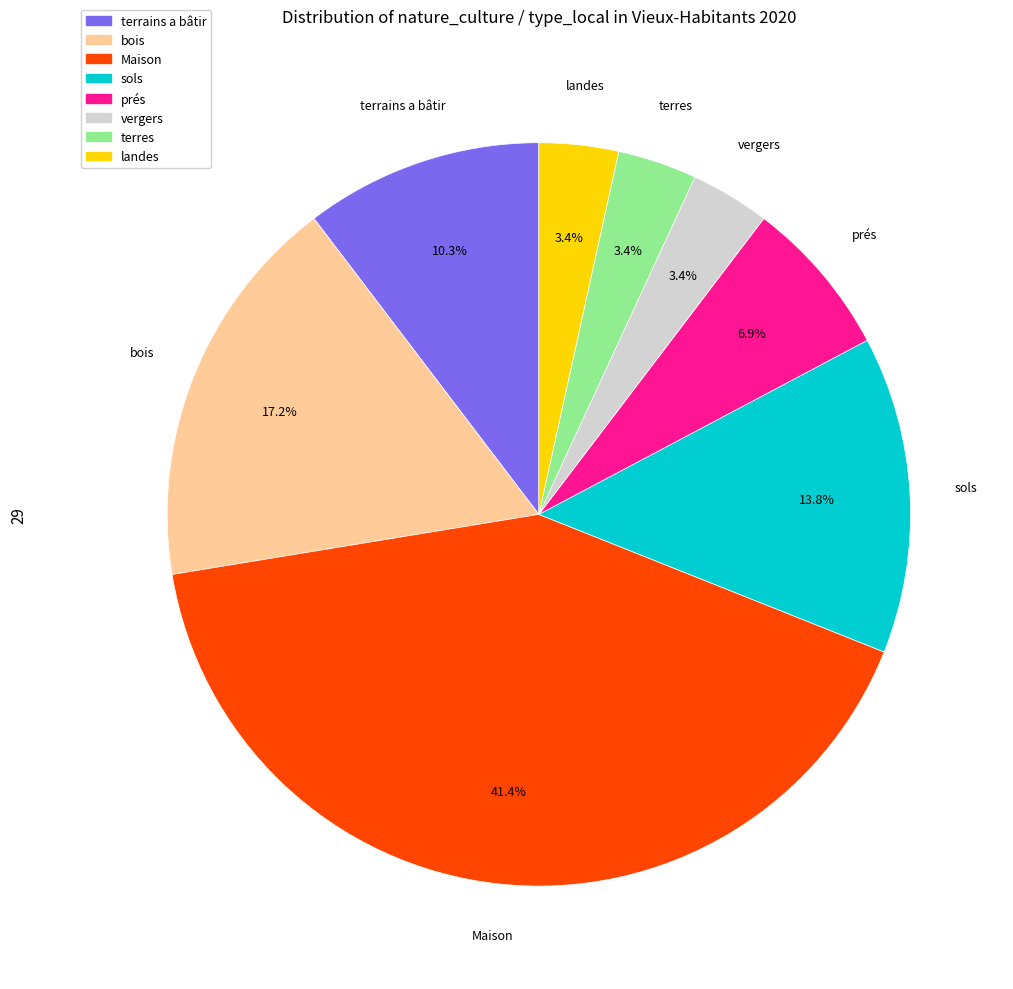

To the nearest percent, what portion does vergers represent?

3%